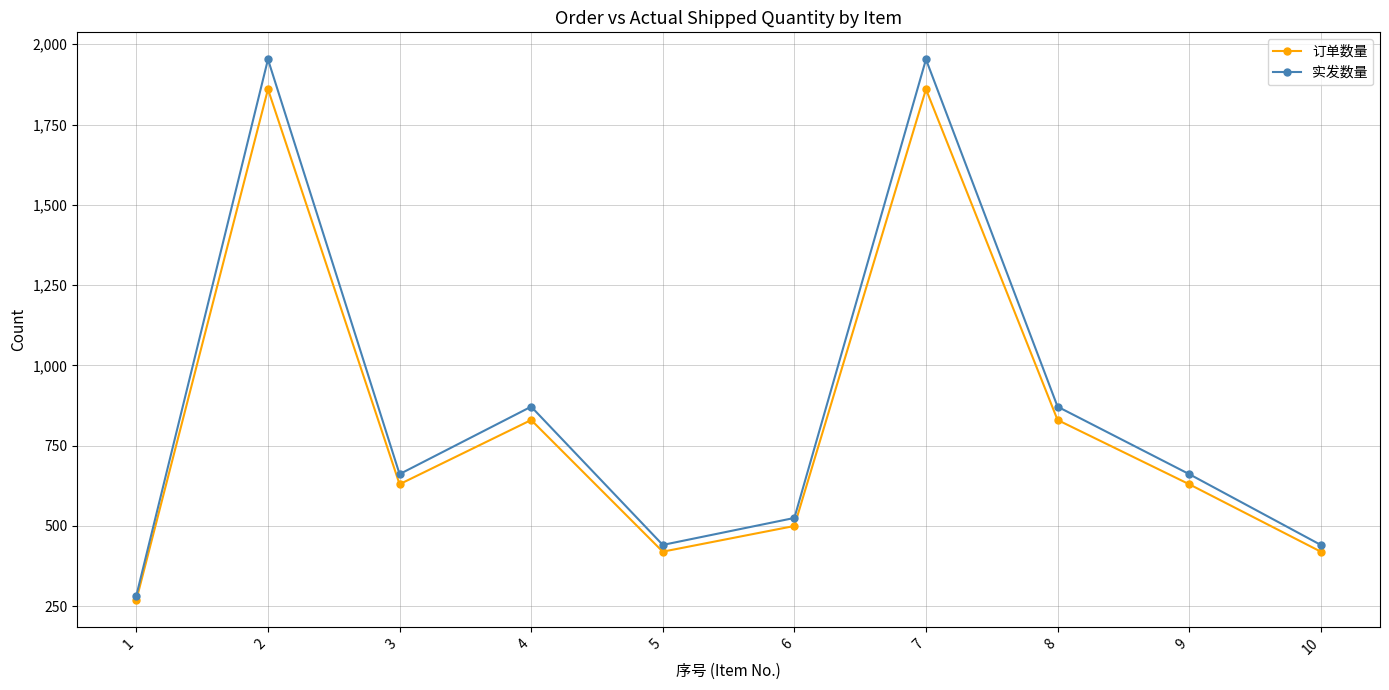

The 实发数量 series shows 1953.0 at 2. True or false?

True